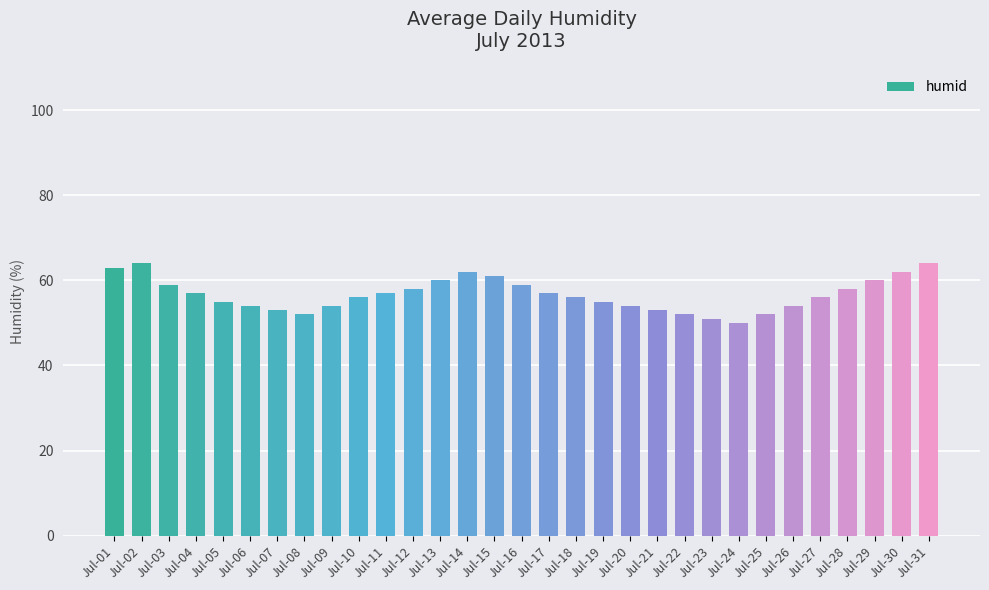

Approximately how many times larger is the value at Jul-11 compared to Jul-17?

1.0